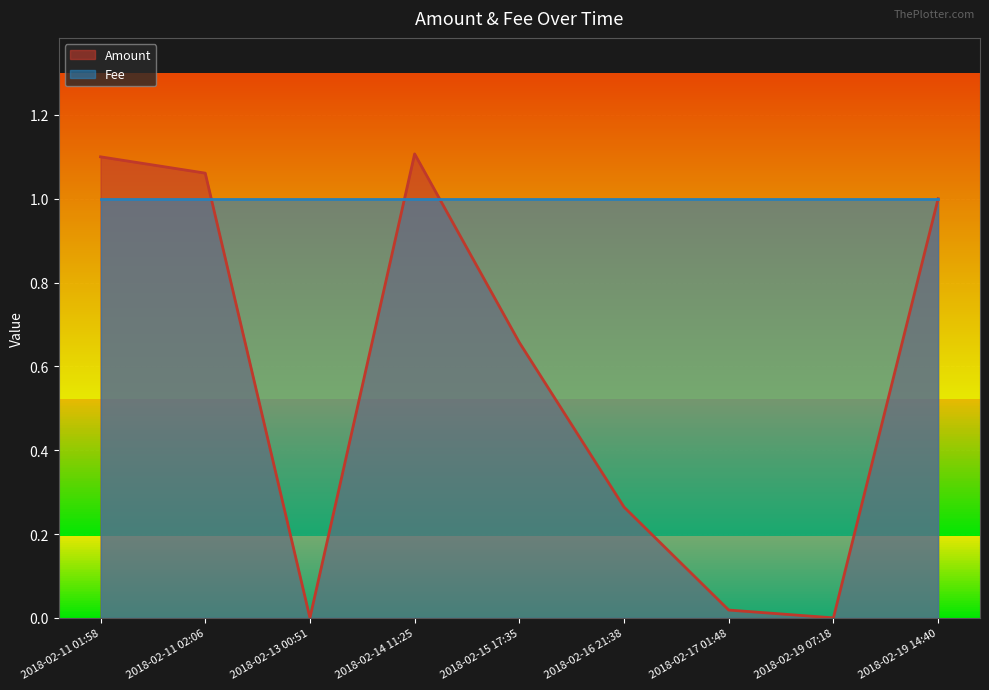

How many points are lower than both their immediate neighbors (excluding endpoints)?

2